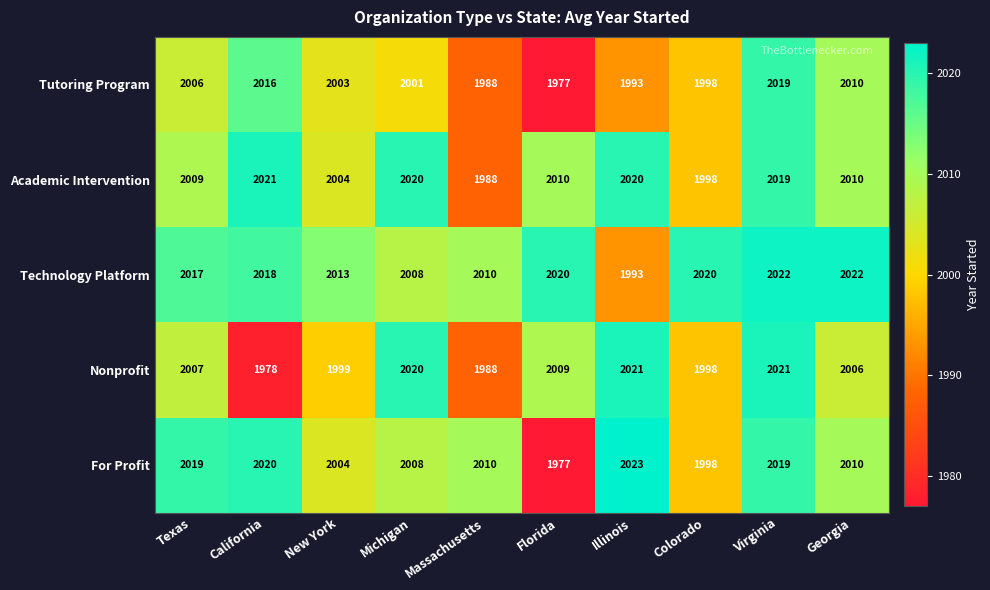

What is the total value across all series at Texas?

10058